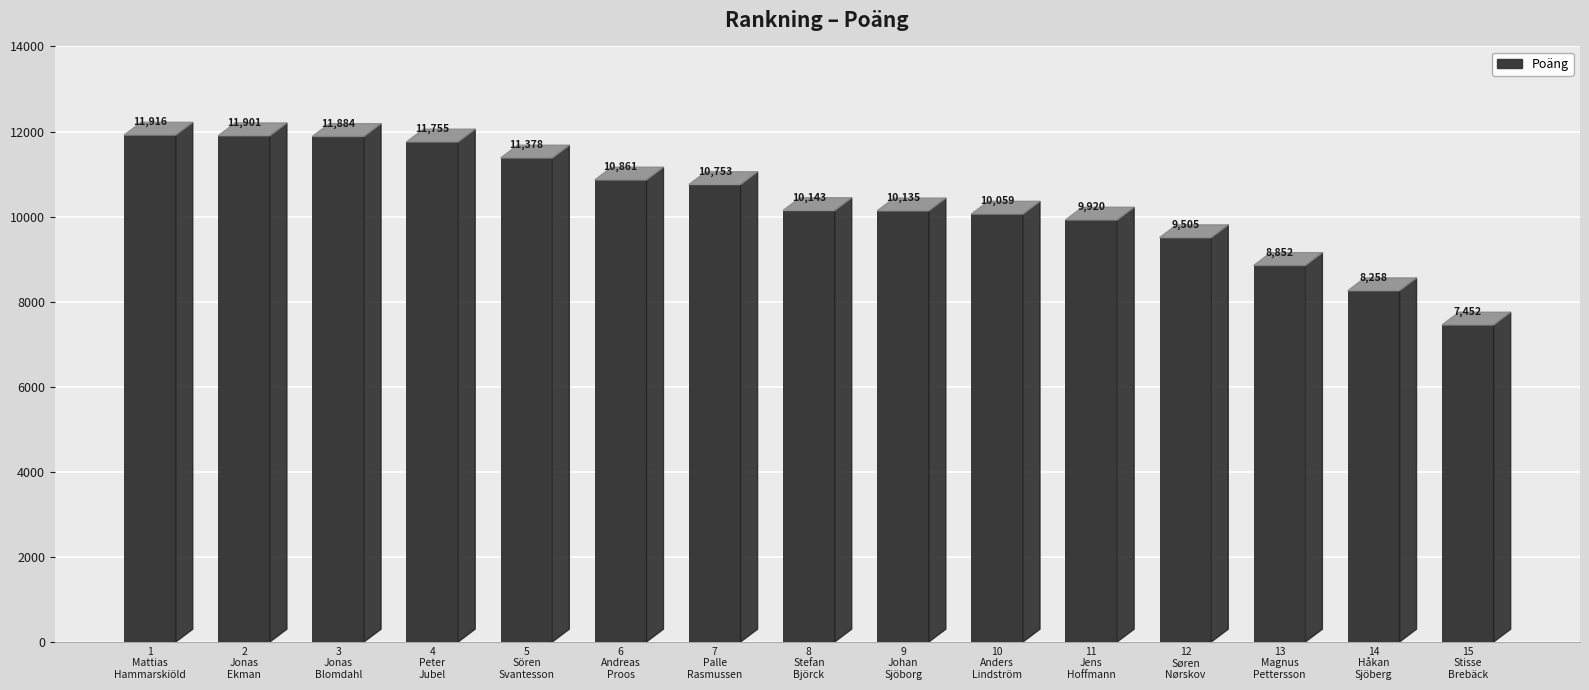

Which has a higher value, 7
Palle
Rasmussen or 9
Johan
Sjöborg?

7
Palle
Rasmussen